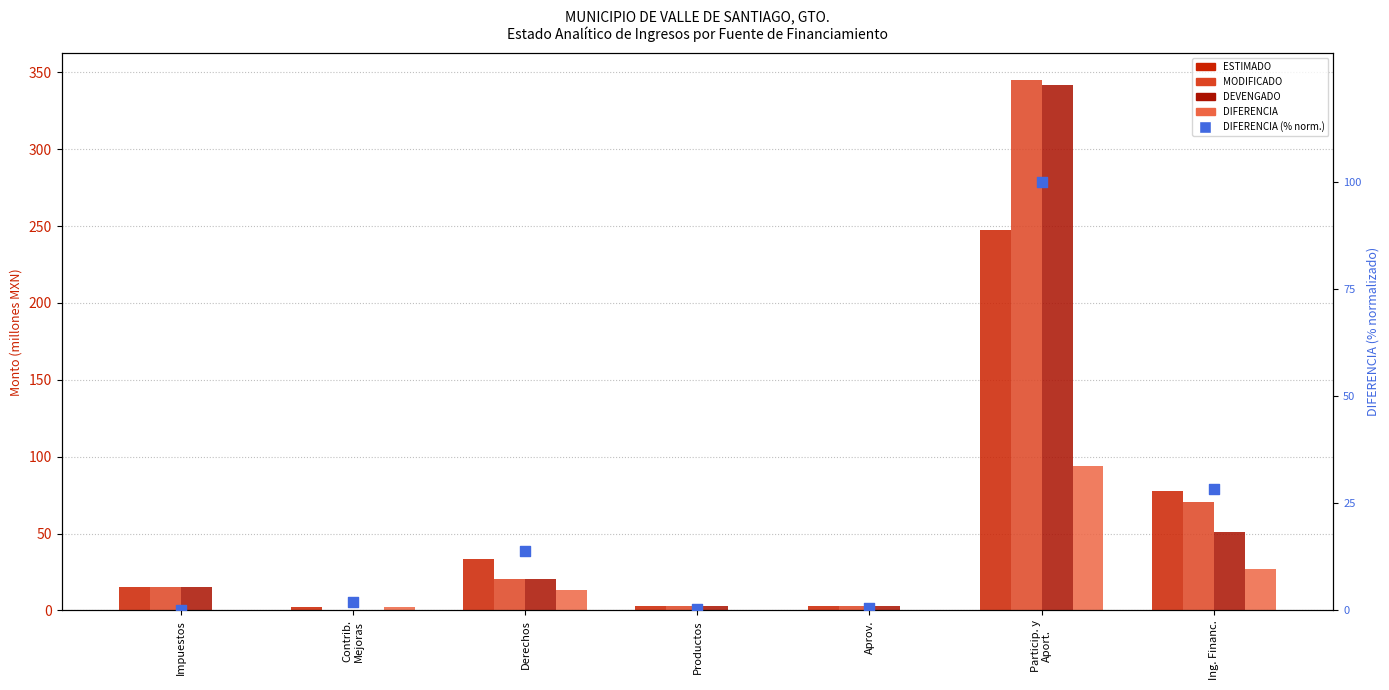

At which category is the sum across all series the highest?

Particip. y
Aport.